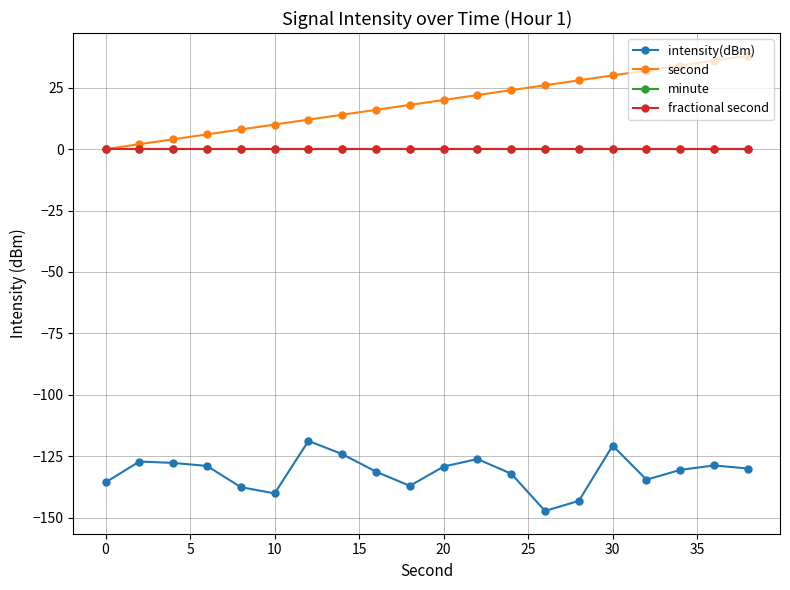

Is this an area chart (filled region under the line)?

No